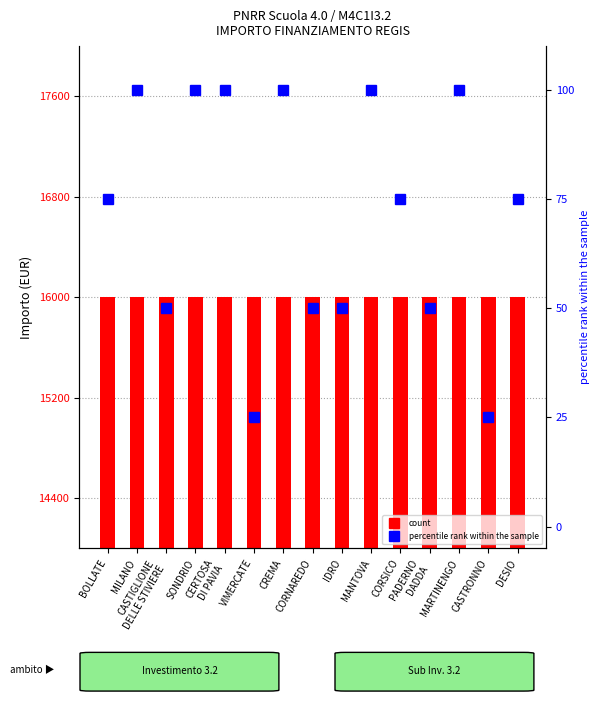

What is the label of the 5th bar from the right?

CORSICO